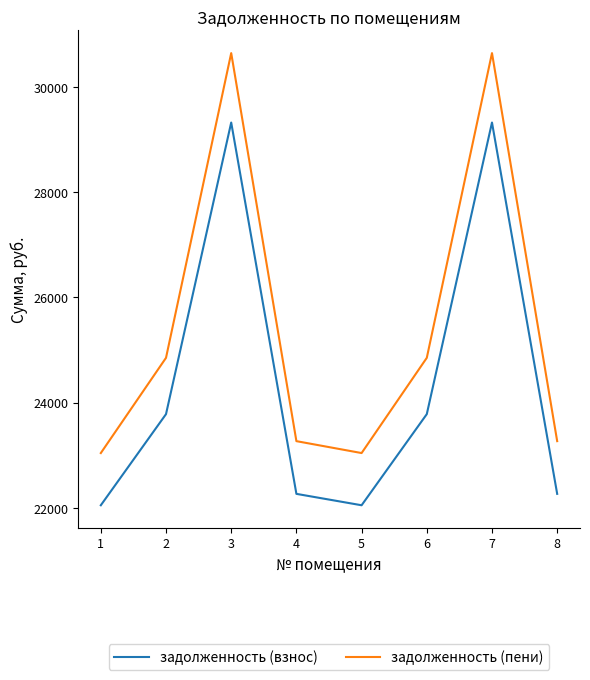

Reading left to right, extract all data points from this chart.

задолженность (взнос): 1=22048.8	2=23781.5	3=29326.3	4=22265.5	5=22048.8	6=23781.5	7=29326.3	8=22265.5
задолженность (пени): 1=23041.3	2=24852.1	3=30646.5	4=23267.8	5=23041.3	6=24852.1	7=30646.5	8=23267.8